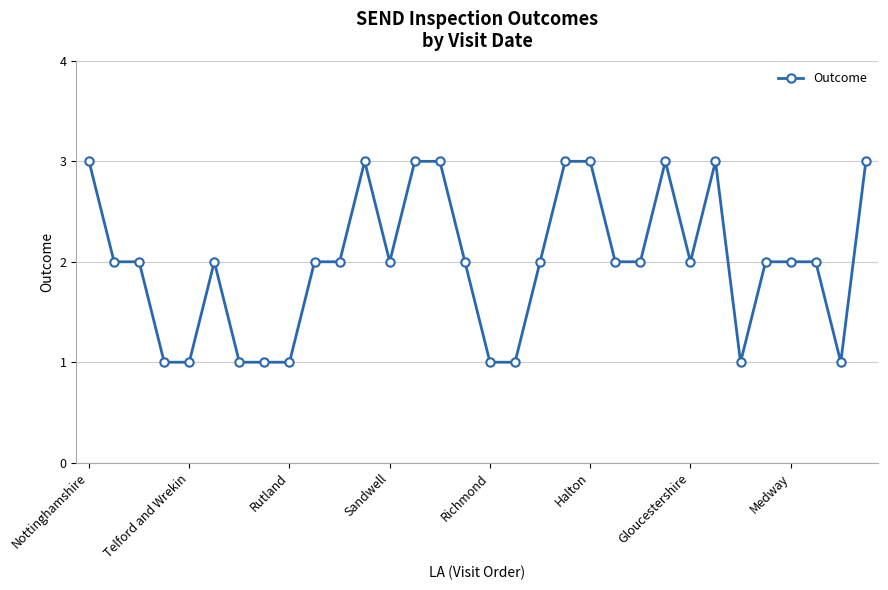

Reading left to right, extract all data points from this chart.

3	2	2	1	1	2	1	1	1	2	2	3	2	3	3	2	1	1	2	3	3	2	2	3	2	3	1	2	2	2	1	3